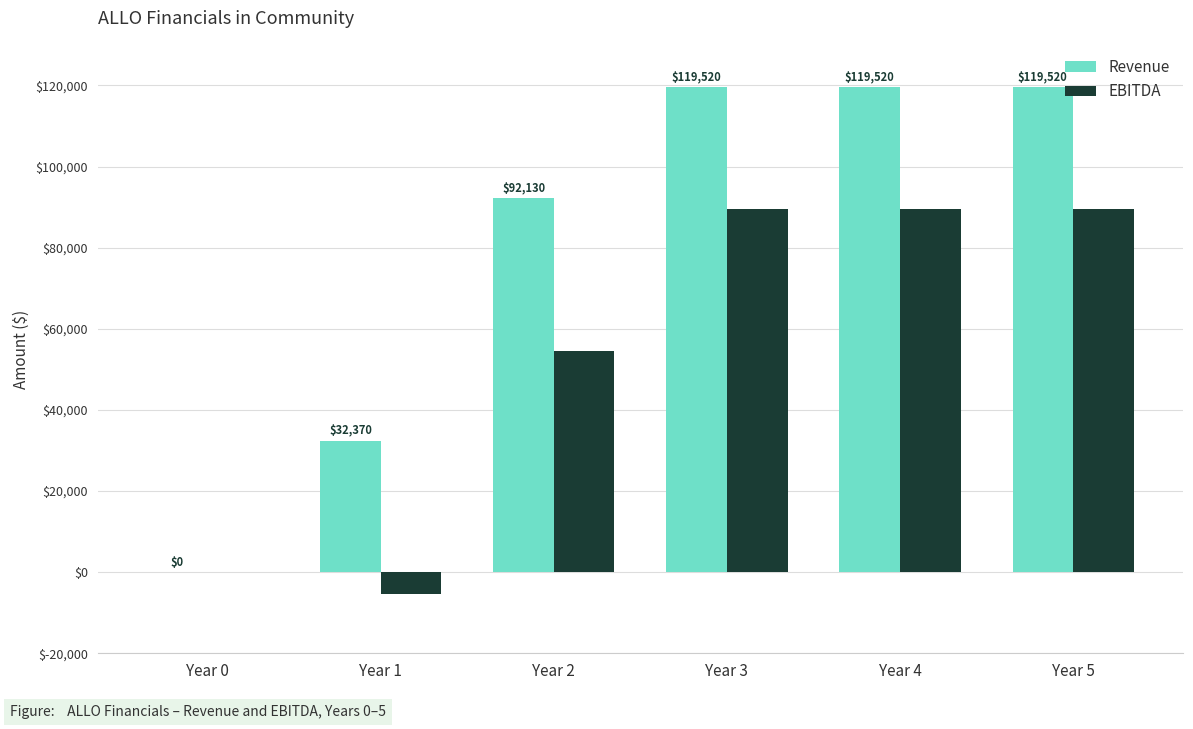

How many data points does each series have?

6